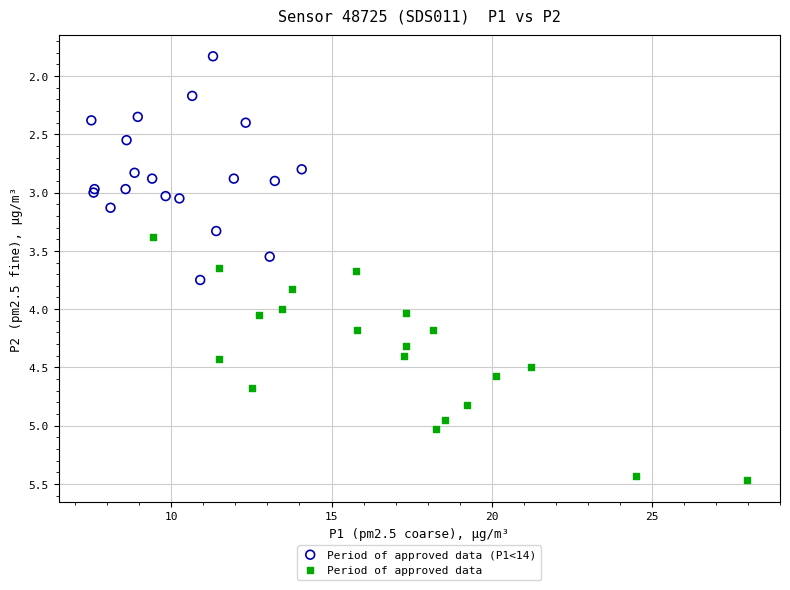

Which series reaches the minimum Y coordinate?

Period of approved data (P1<14)